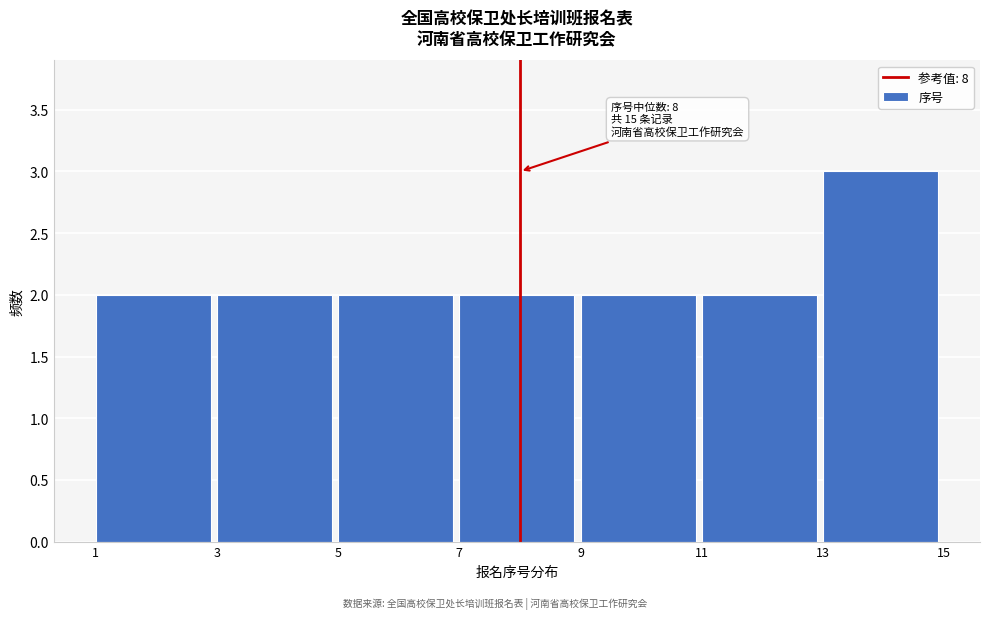

Which range on the x-axis has the tallest bar?

13 to 15